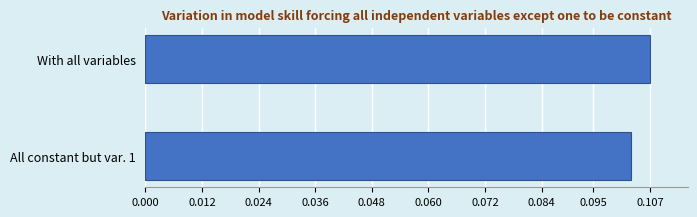

The chart shows a value of 0.2 at All constant but var. 1. True or false?

False